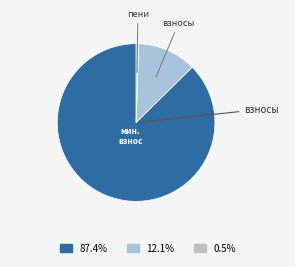

How many slices are in this pie chart?

3